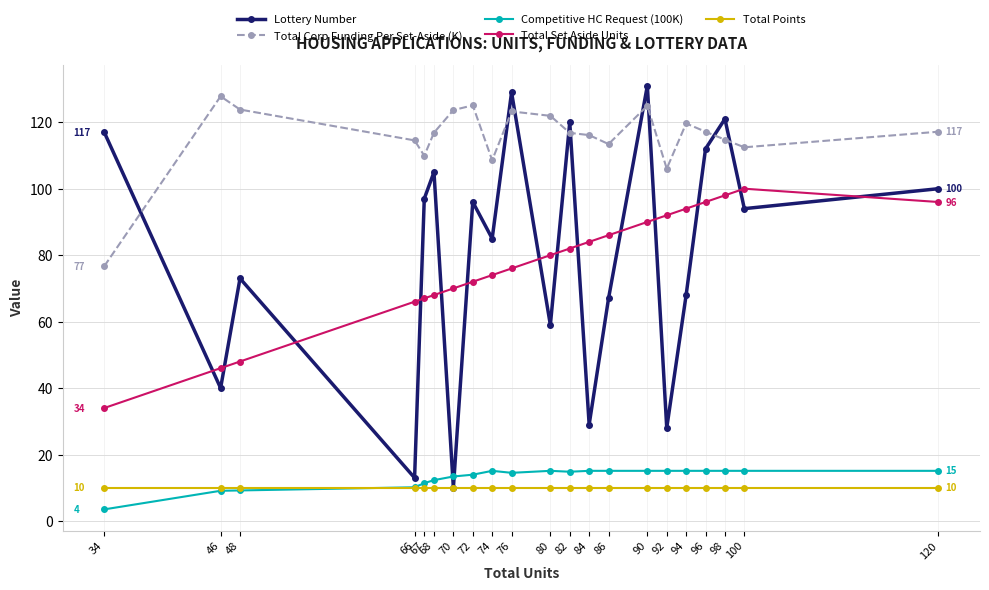

Rank the series by their maximum value, from highest to lowest.

Lottery Number, Total Corp Funding Per Set-Aside (K), Total Set Aside Units, Competitive HC Request (100K), Total Points